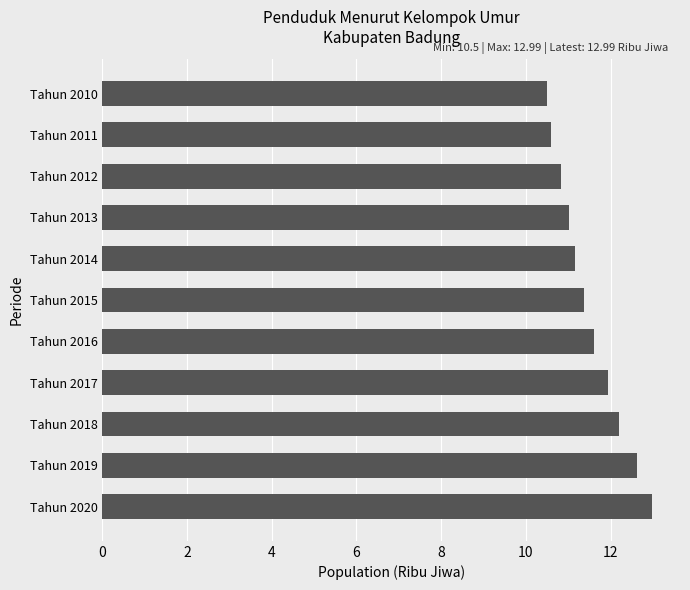

What is the change in value from Tahun 2016 to Tahun 2012?

-0.8